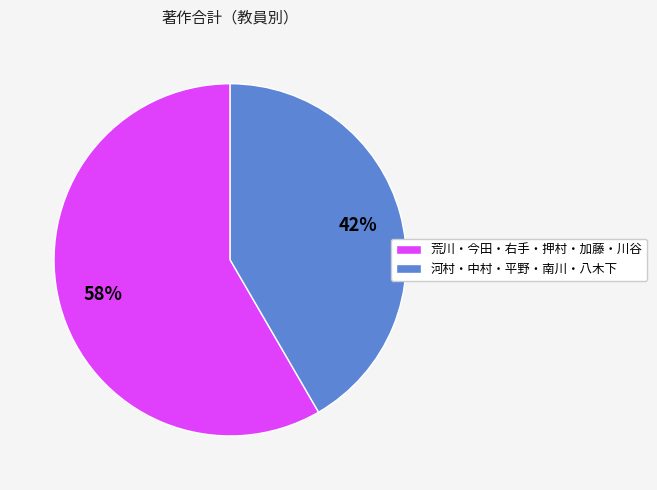

How many segments does this pie chart have?

2